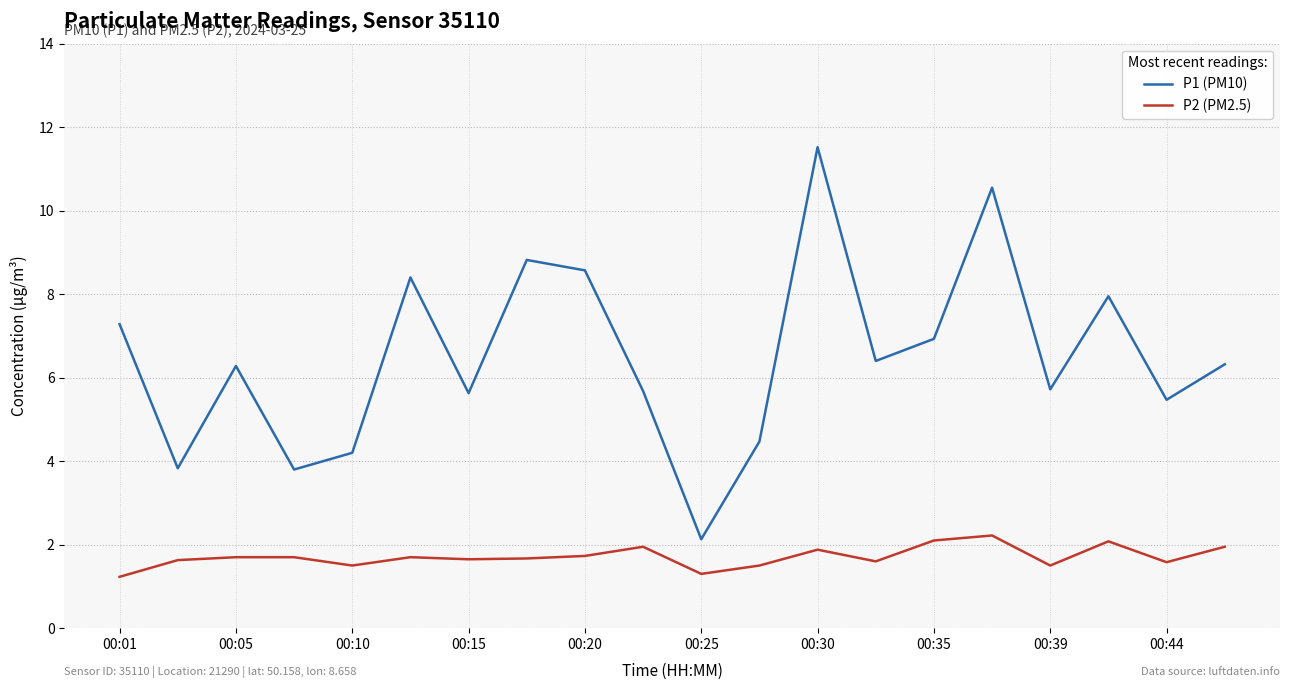

Which series has the largest total across all categories?

P1 (PM10)